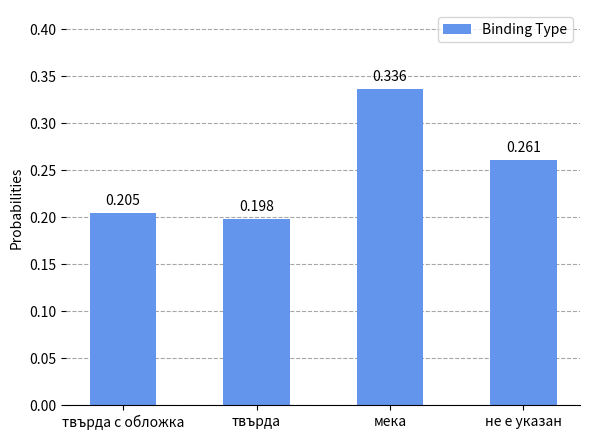

Which category has the lowest value across all series?

твърда